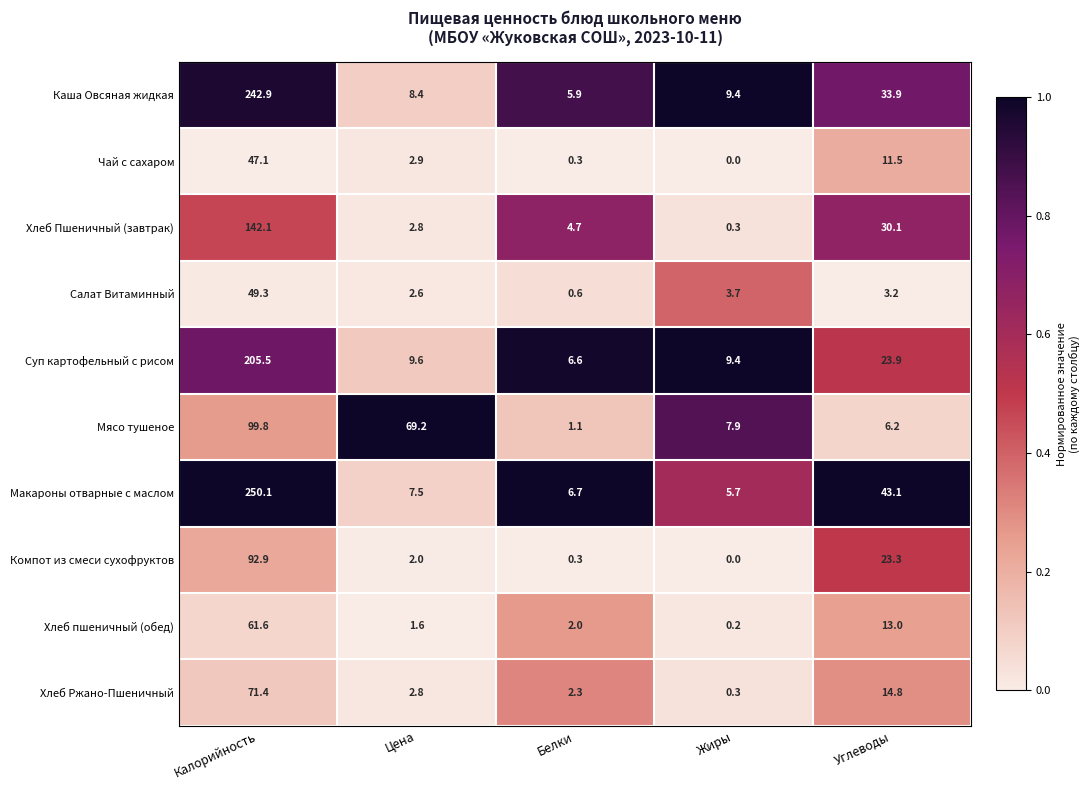

Which series has the widest spread of values?

Макароны отварные с маслом